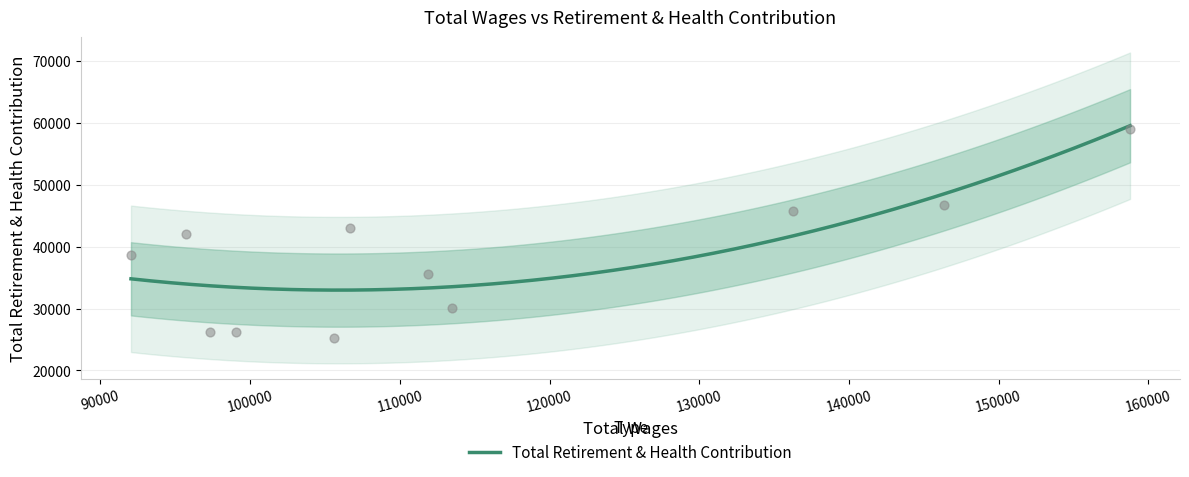

What is the lowest value of the Total Retirement & Health Contribution series?

32978.5